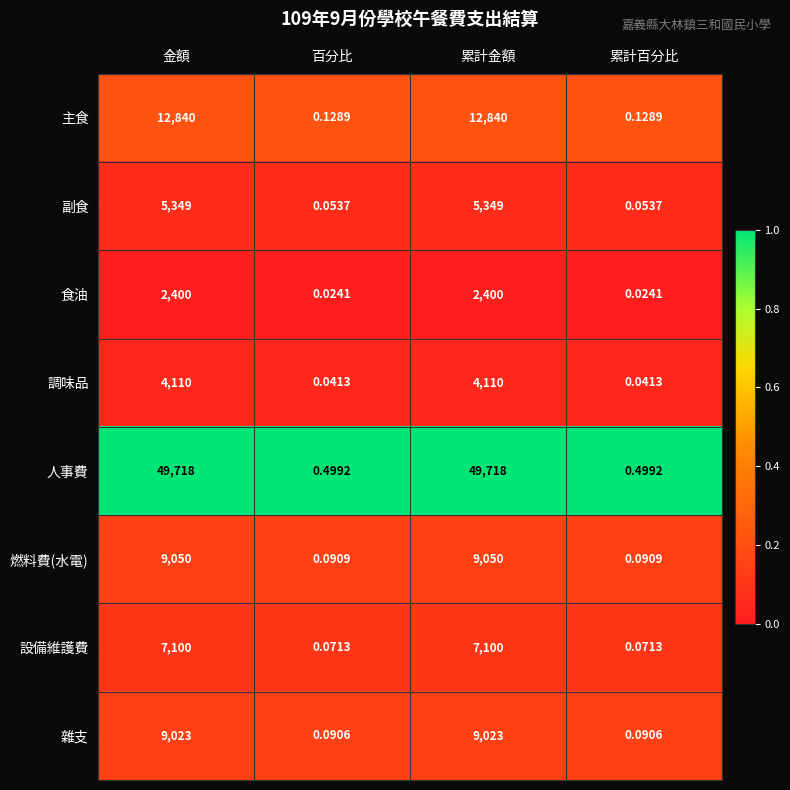

Which series changed the most between 累計金額 and 累計百分比?

人事費